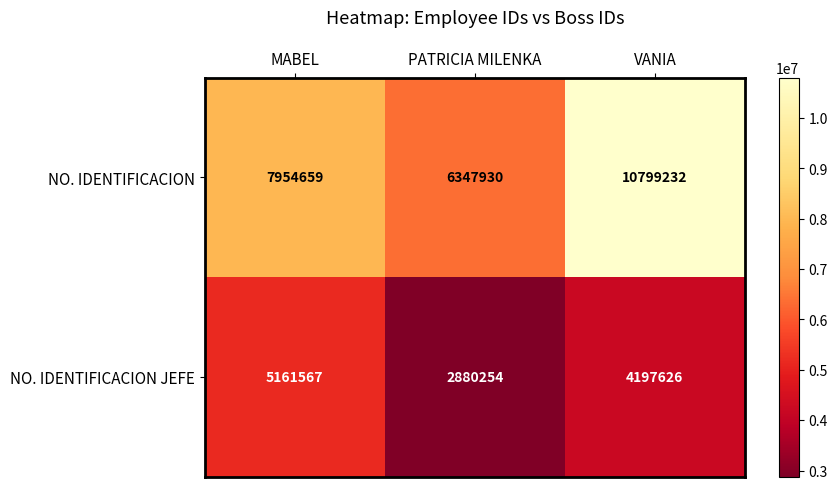

Which series has the widest spread of values?

NO. IDENTIFICACION